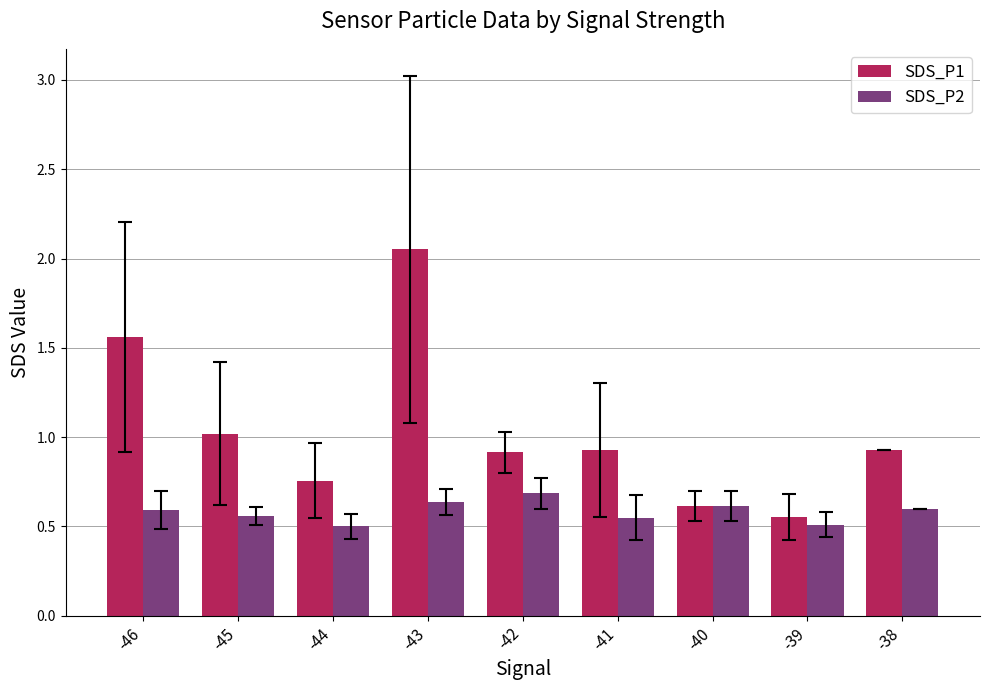

Rank the series by their maximum value, from lowest to highest.

SDS_P2, SDS_P1